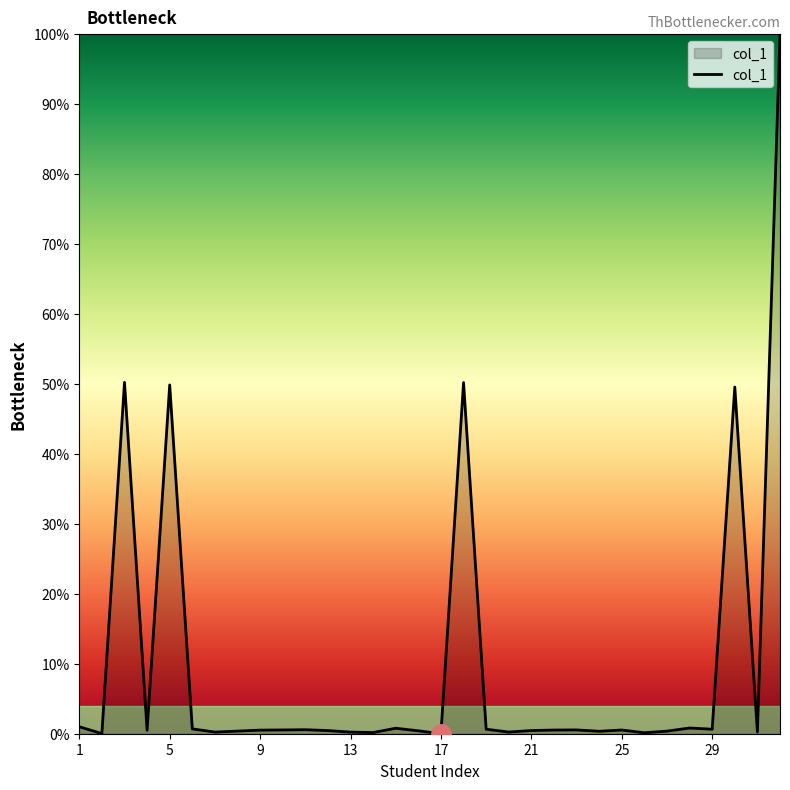

What is the difference between the maximum and minimum values?

100.0